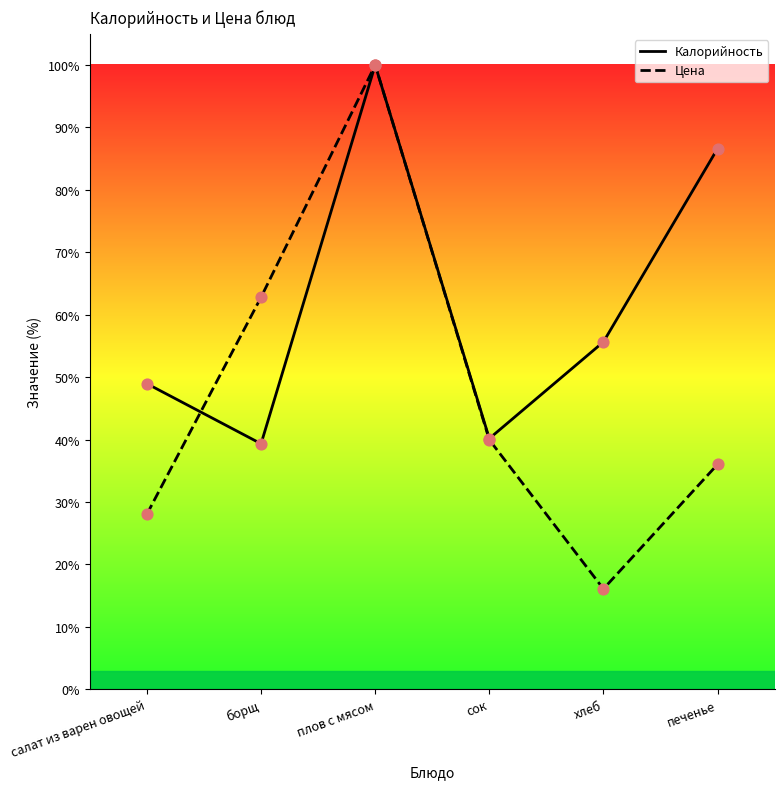

Which series reaches the minimum Y coordinate?

Цена